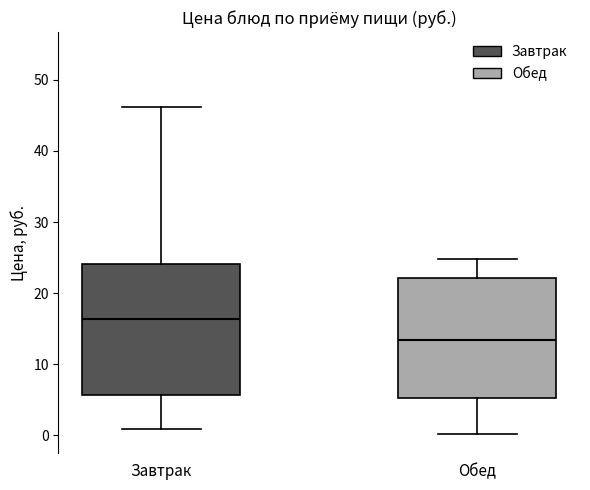

Reading left to right, transcribe this box plot: for each box, give where its median line is, the range the box spans, and where its two whiskers end, as read against the y-axis. The values are not printed on the chart, so give them approximately, as read against the axis.

Завтрак: median 16, box 6 to 24, whiskers 1 to 46
Обед: median 13, box 5 to 22, whiskers 0 to 25